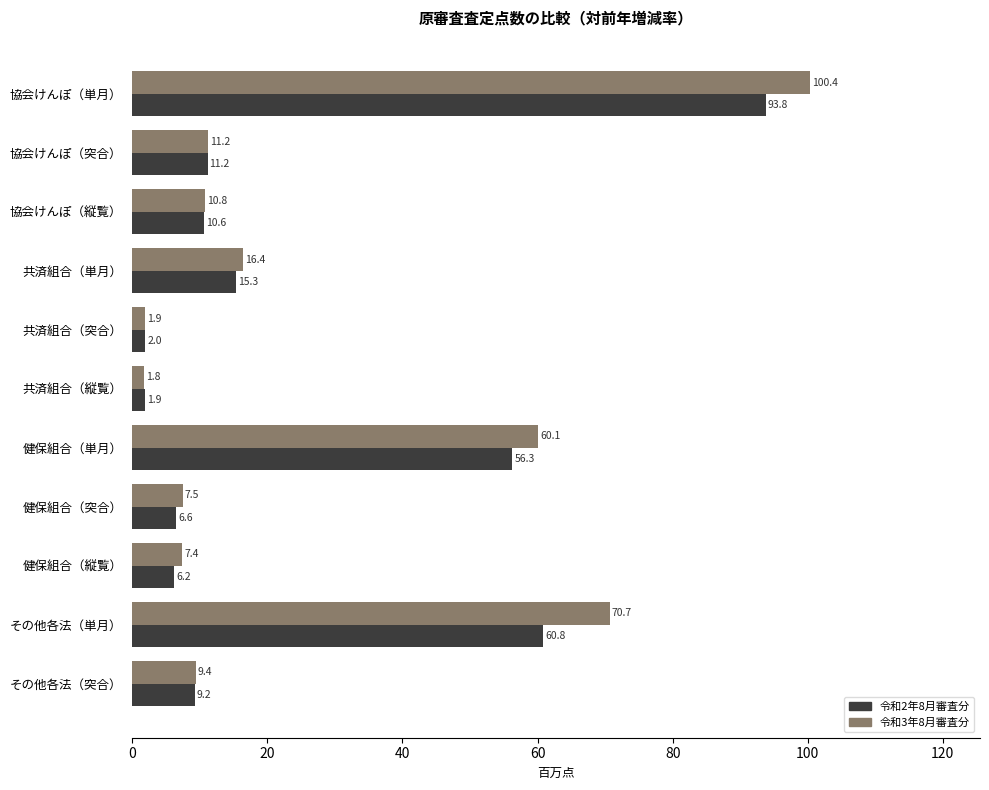

At which label is 令和2年8月審査分 closest to 47?

健保組合（単月）